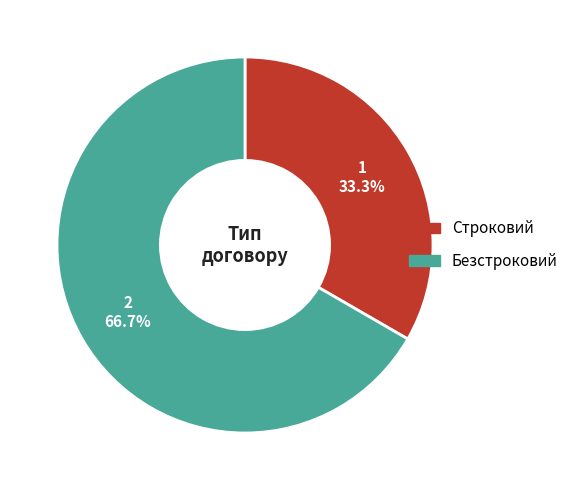

To the nearest percent, what is the difference between the largest and smallest slice percentages?

33%